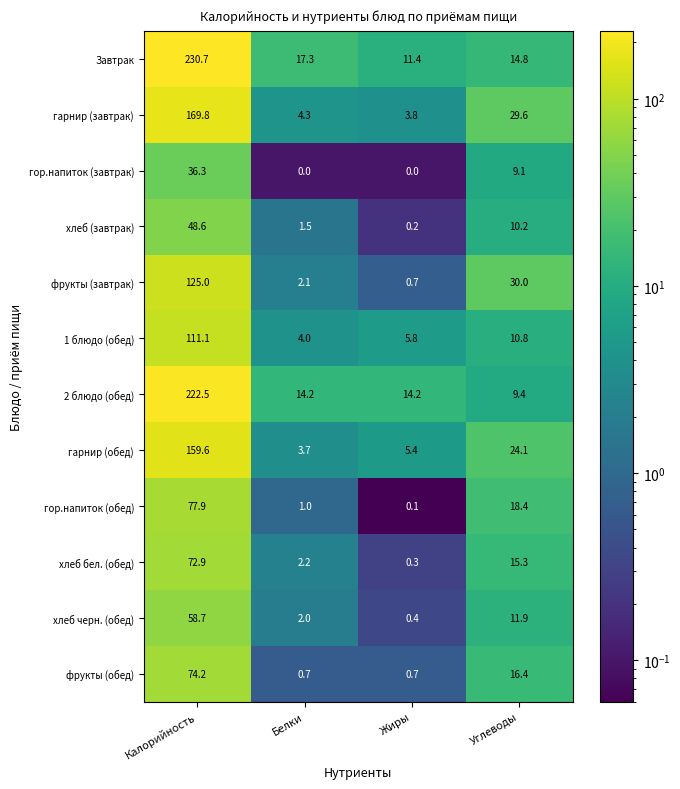

Where is гарнир (завтрак) nearest to the value 86?

Углеводы